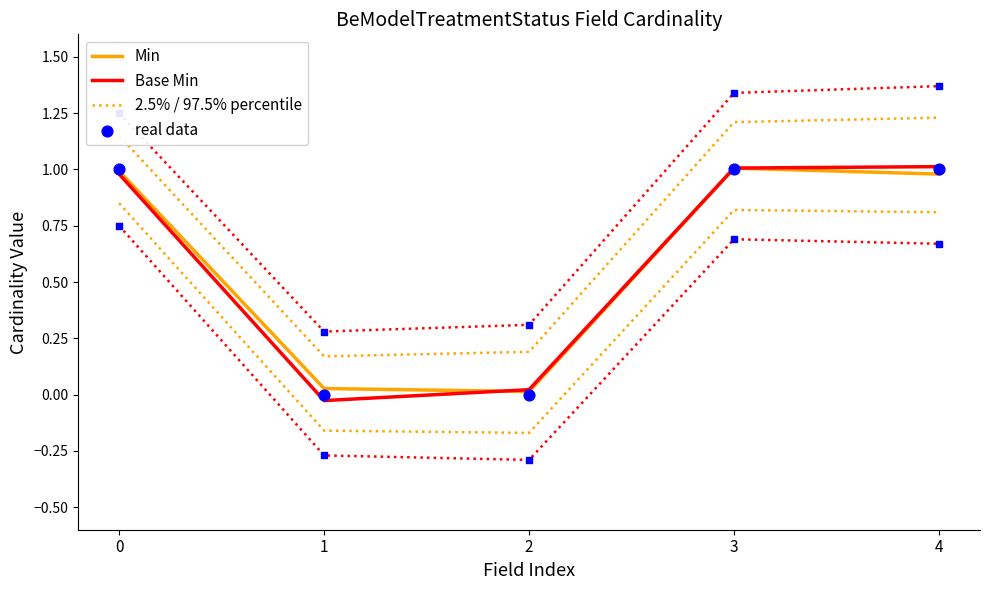

At which category is the sum across all series the highest?

3